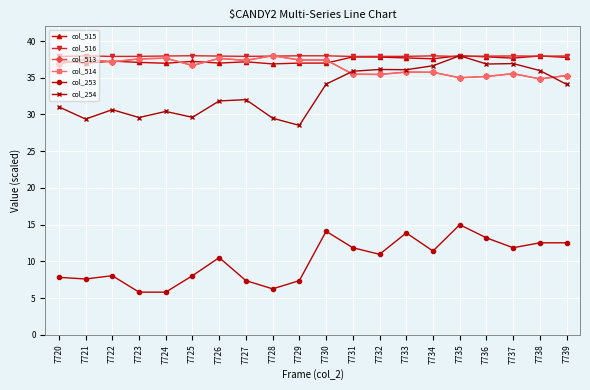

Which series has the largest total across all categories?

col_516